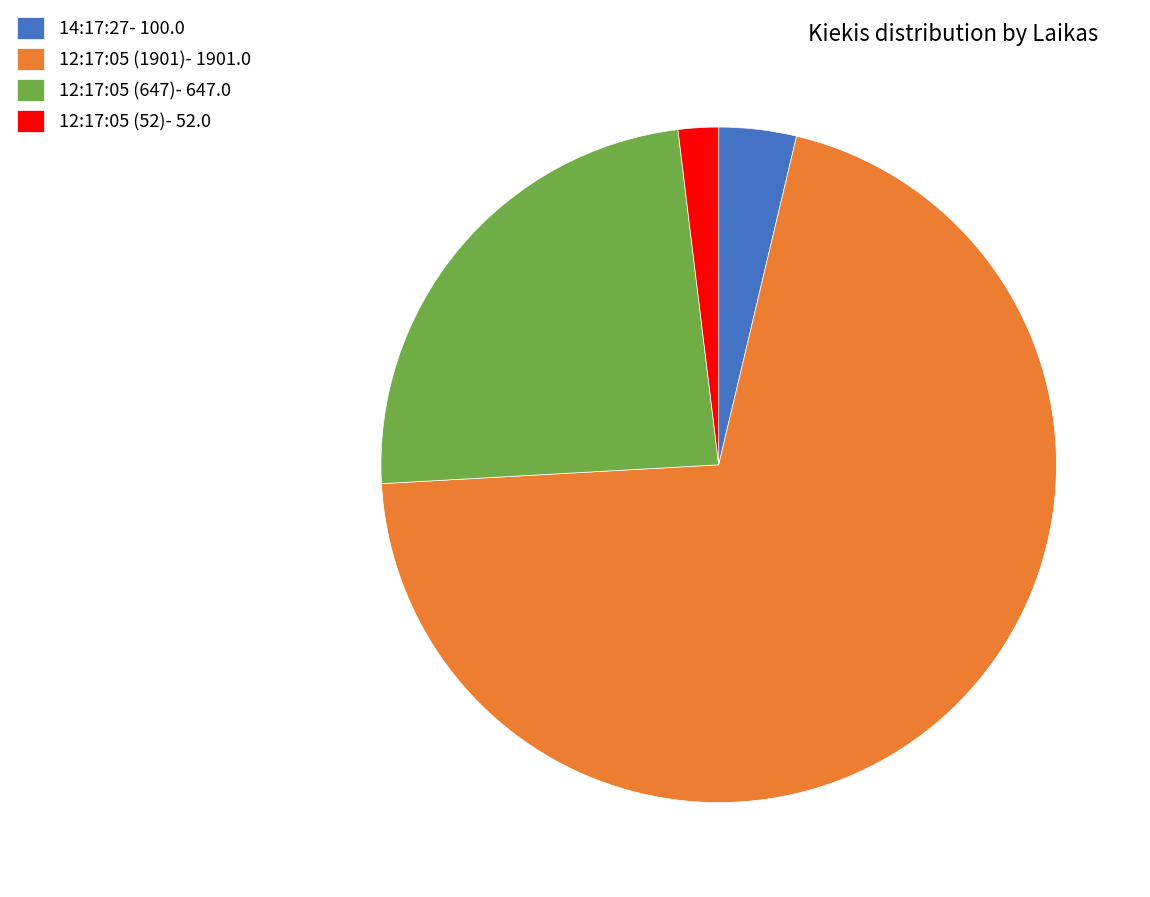

Does 12:17:05 (1901)- 1901.0 represent more than half of the total?

Yes